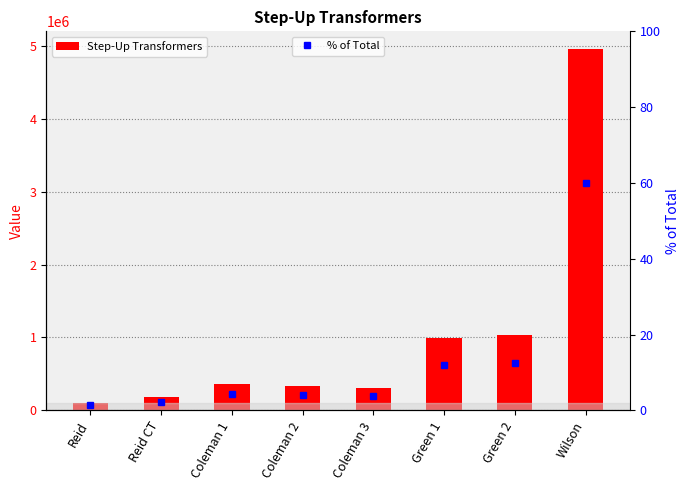

Reading left to right, transcribe all the data shown in this chart.

Step-Up Transformers: 107022.0	179007.8	354413.5	336883.7	309142.1	989443.0	1035893.0	4957165.2
% of Total: 1.3	2.2	4.3	4.1	3.7	12.0	12.5	59.9